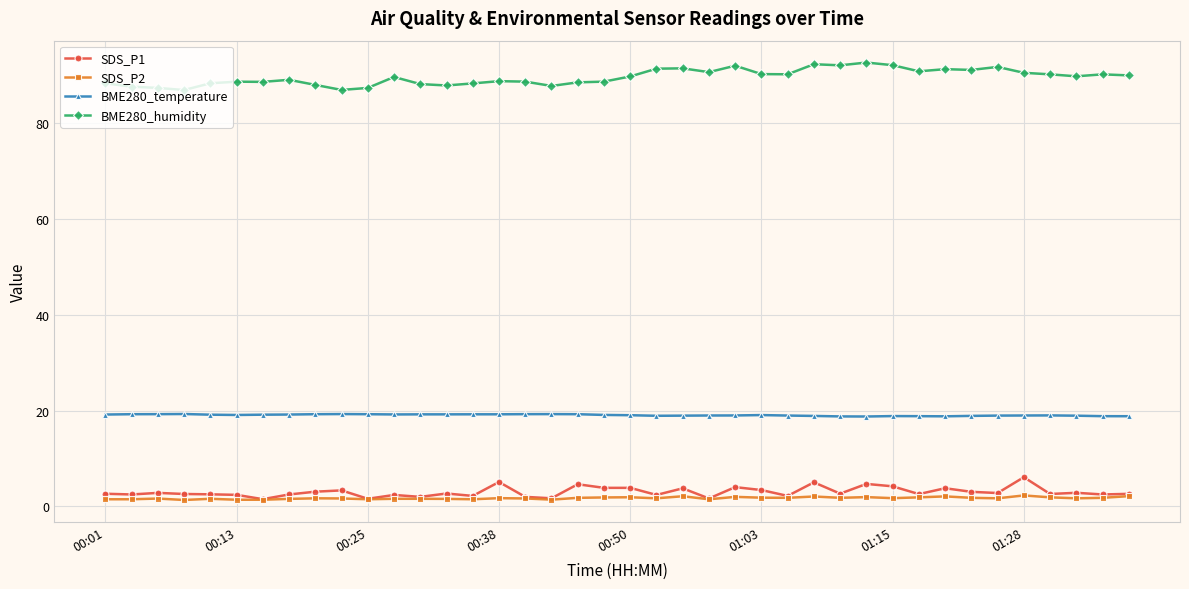

What is the greatest value displayed?

92.5